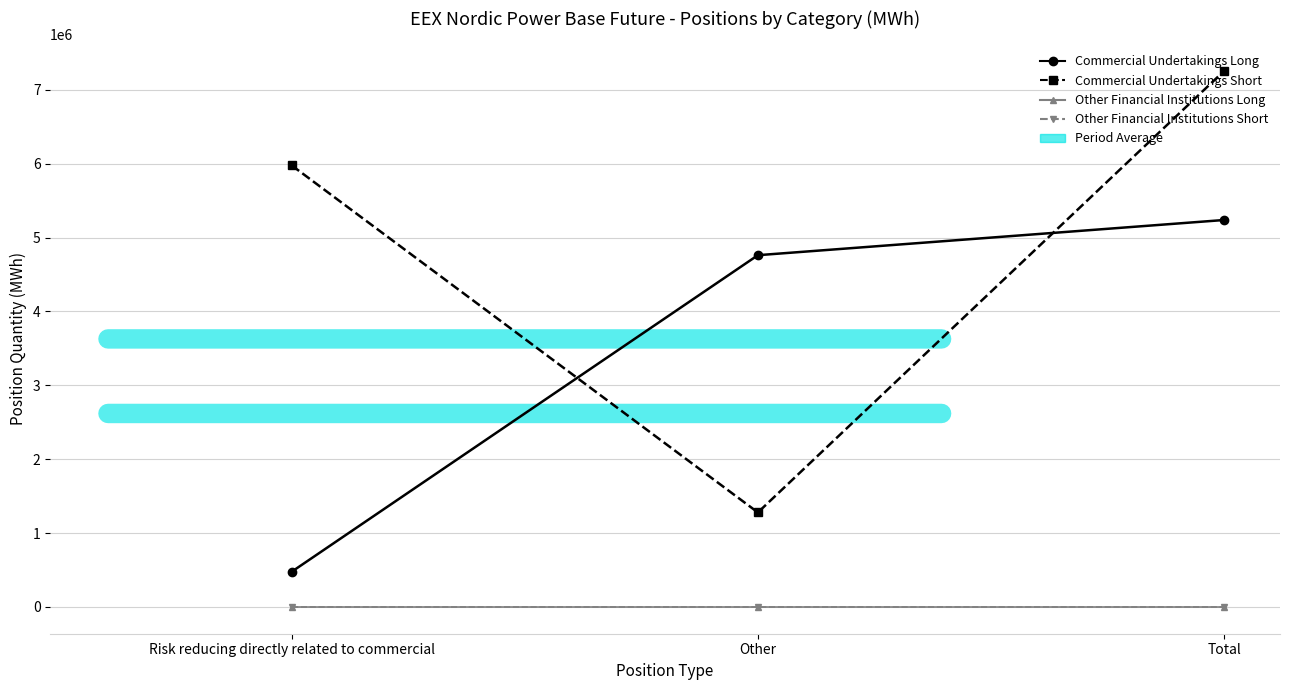

What is the sum of all Commercial Undertakings Long values?

10475476